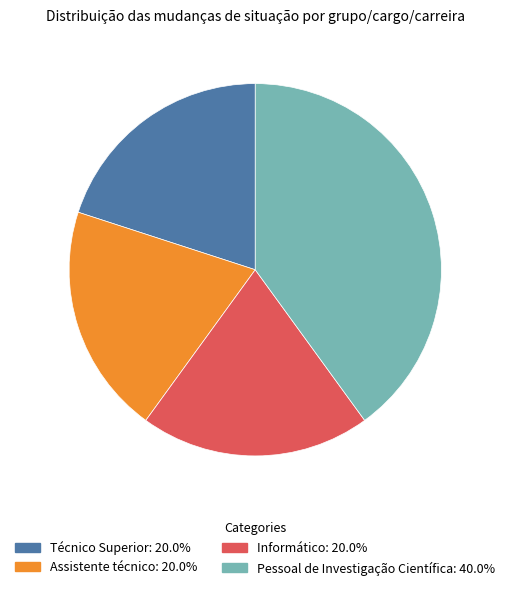

Which category has the biggest portion of the pie?

Pessoal de Investigação Científica